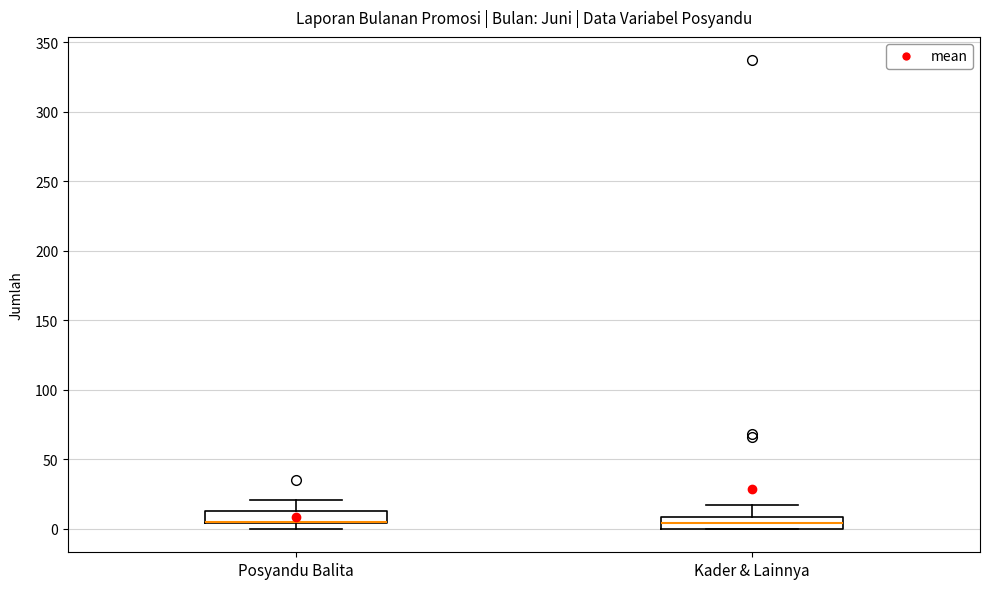

Reading left to right, read every box against the y-axis: the position of its median line, the range the box covers, and the ends of its whiskers. The values are not printed on the chart, so give them approximately, as read against the axis.

Posyandu Balita: median 5 (drawn on the box's lower edge), box 5 to 15, whiskers 0 to 20
Kader & Lainnya: median 5, box 0 to 10, whiskers 0 to 15